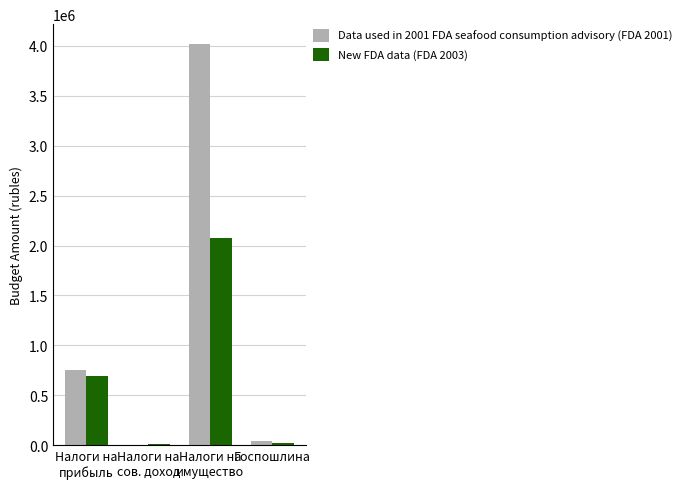

What is the total value across all series at Налоги на
прибыль?

1439395.7